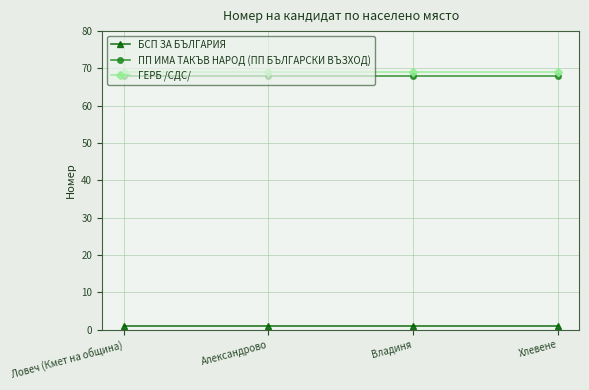

What is the sum of the БСП ЗА БЪЛГАРИЯ values at Ловеч (Кмет на община) and Александрово?

2